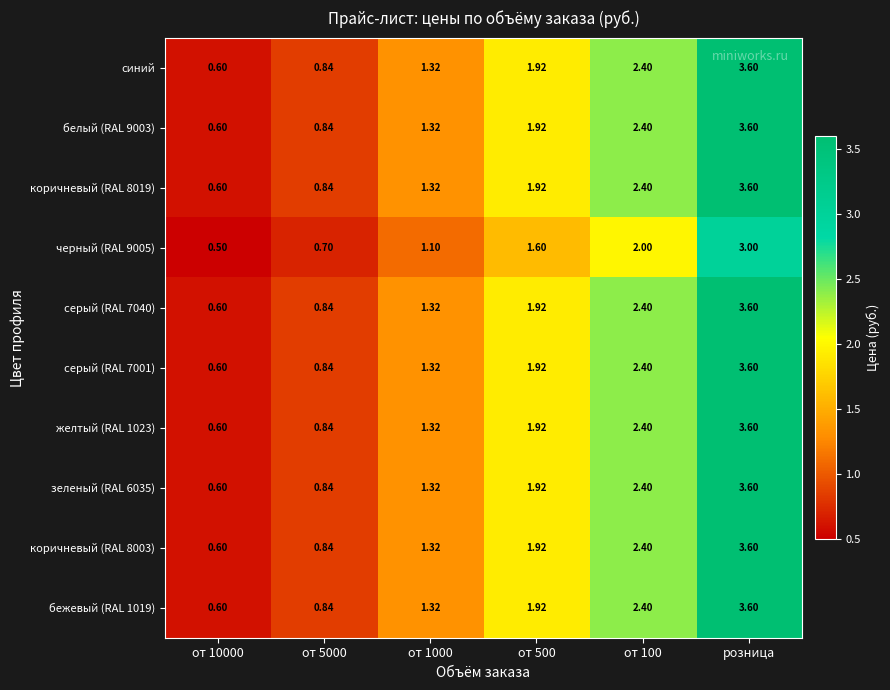

At which category is the sum across all series the highest?

розница